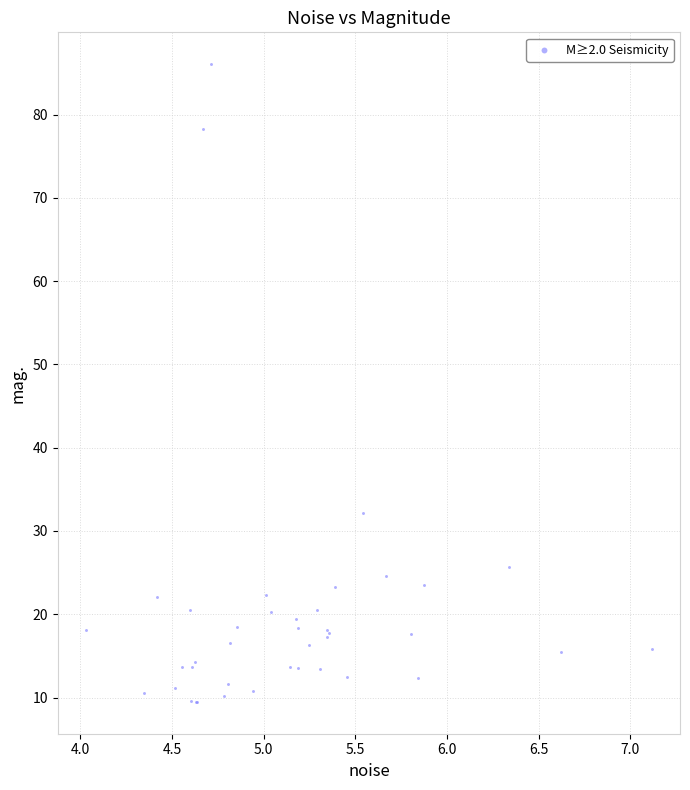

What Y value in the scatter plot is closest to 47?

32.1